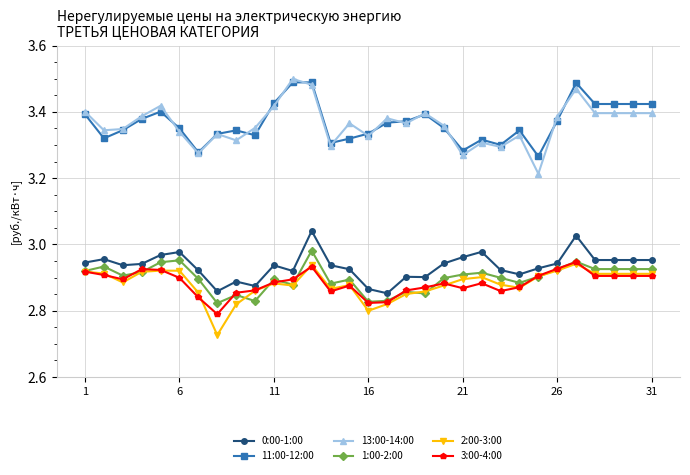

How many distinct data groups are displayed?

6